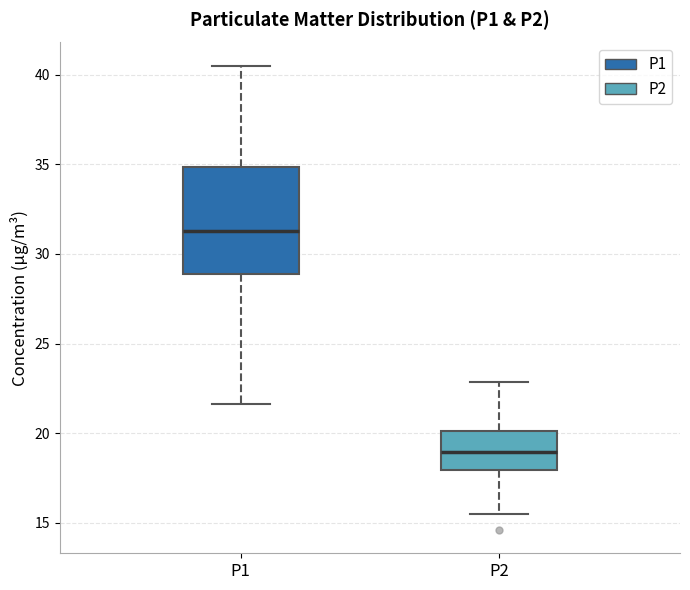

Comparing the boxes themselves (not the whiskers), which one is the tallest?

P1